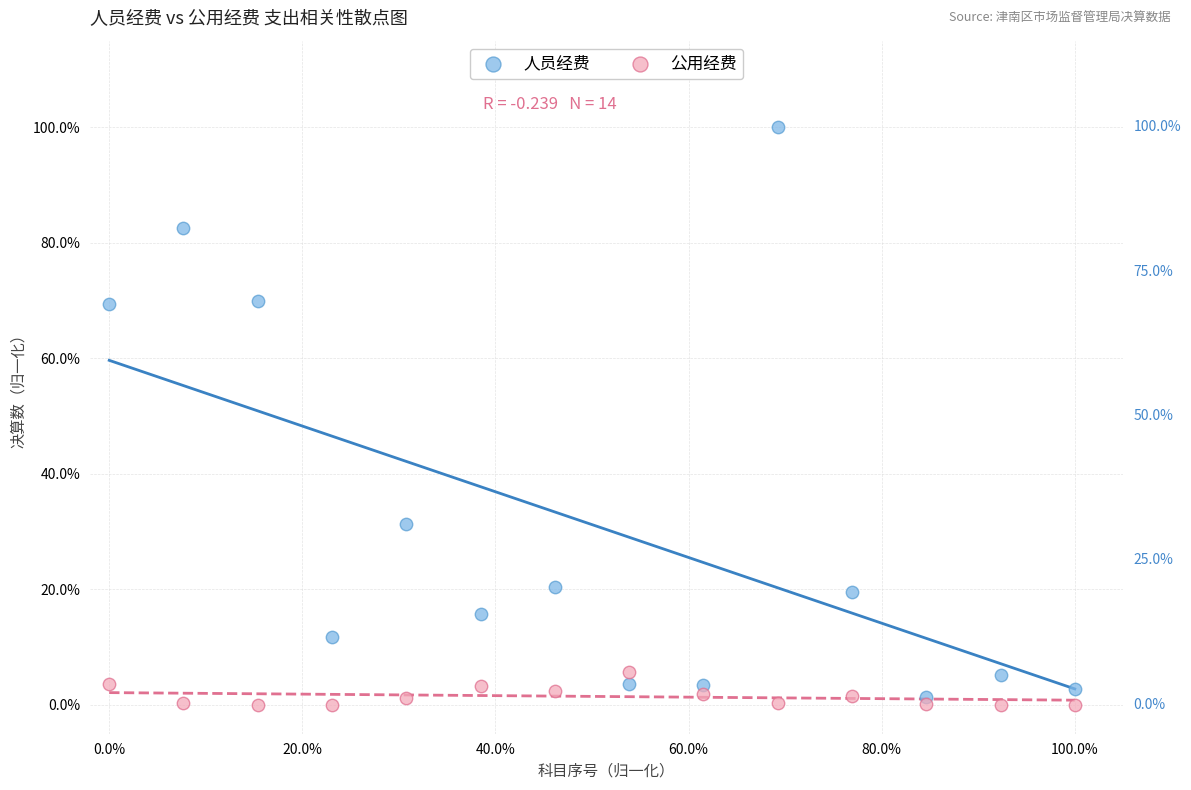

Which series reaches the maximum Y coordinate?

人员经费